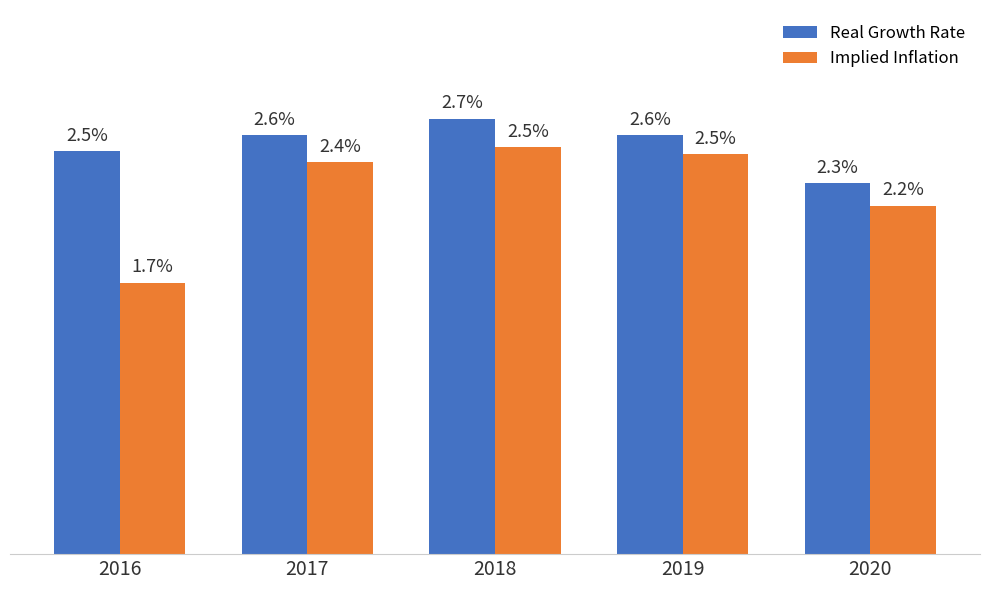

What are all the series names shown in the legend?

Real Growth Rate, Implied Inflation